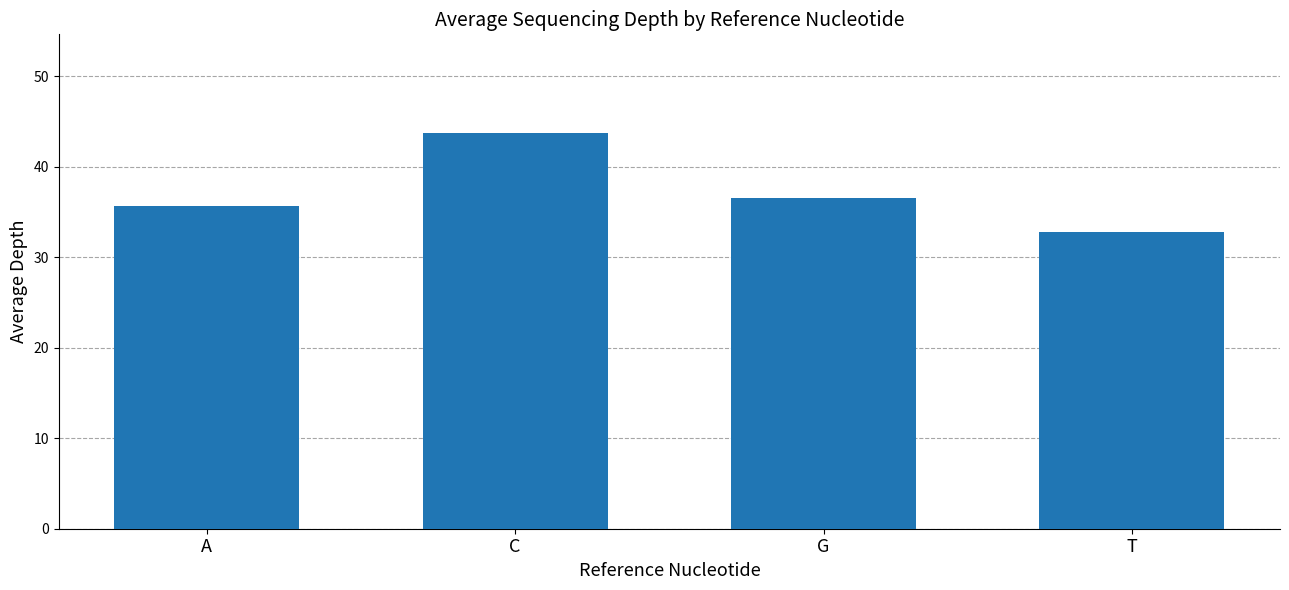

What is the label of the 4th bar from the left?

T